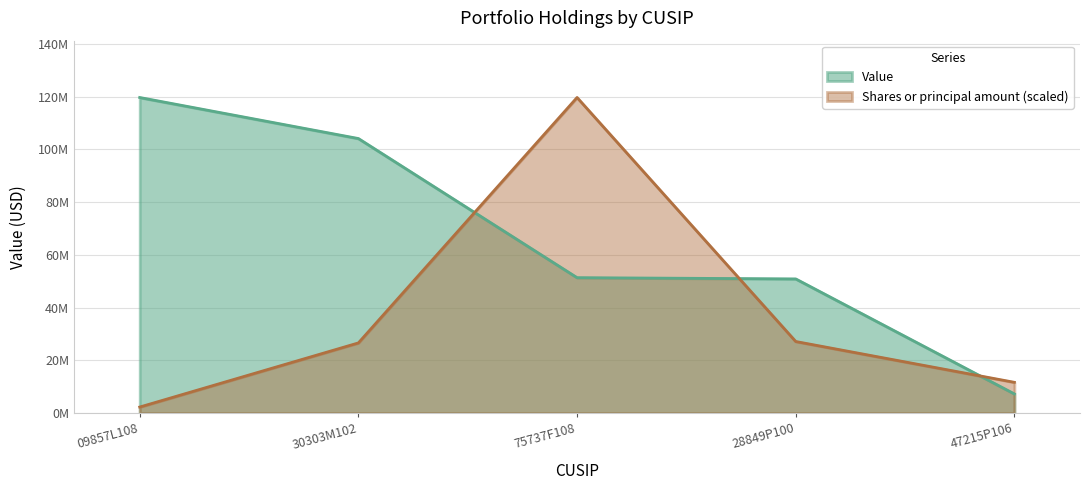

What is the sum of the Shares or principal amount values at 75737F108 and 30303M102?

146357863.4